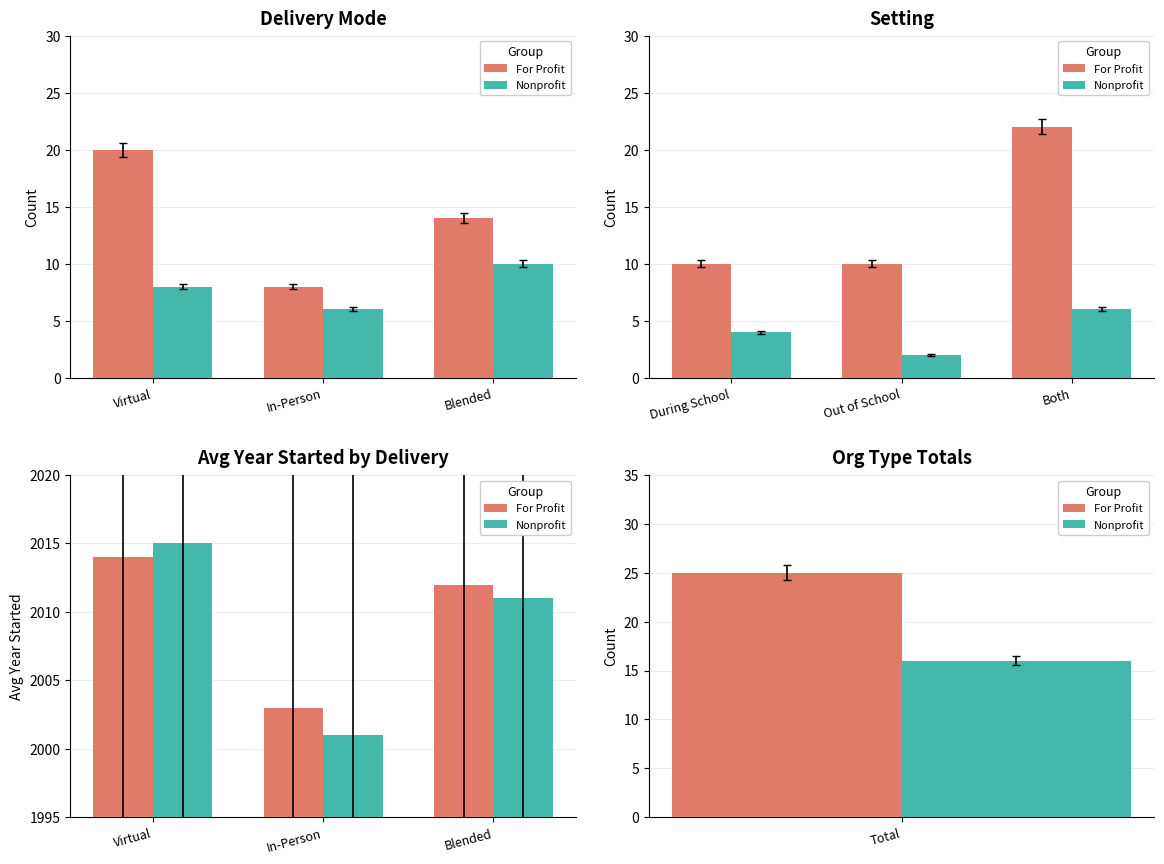

Which has a higher value, Blended or Virtual?

Virtual